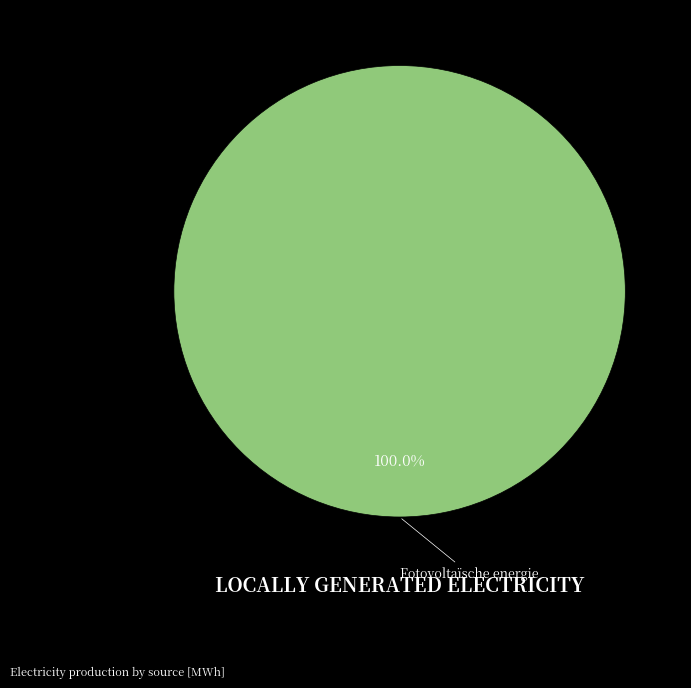

Is there any slice that represents more than half of the pie?

Yes